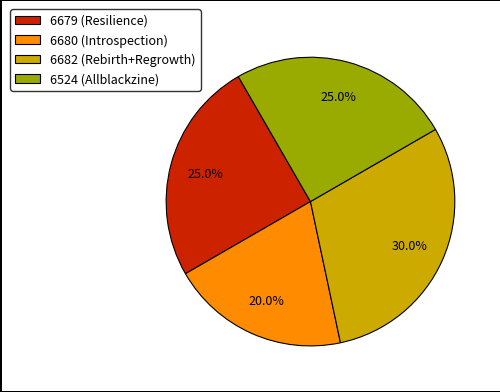

What is the smallest slice in the pie chart?

6680 (Introspection)